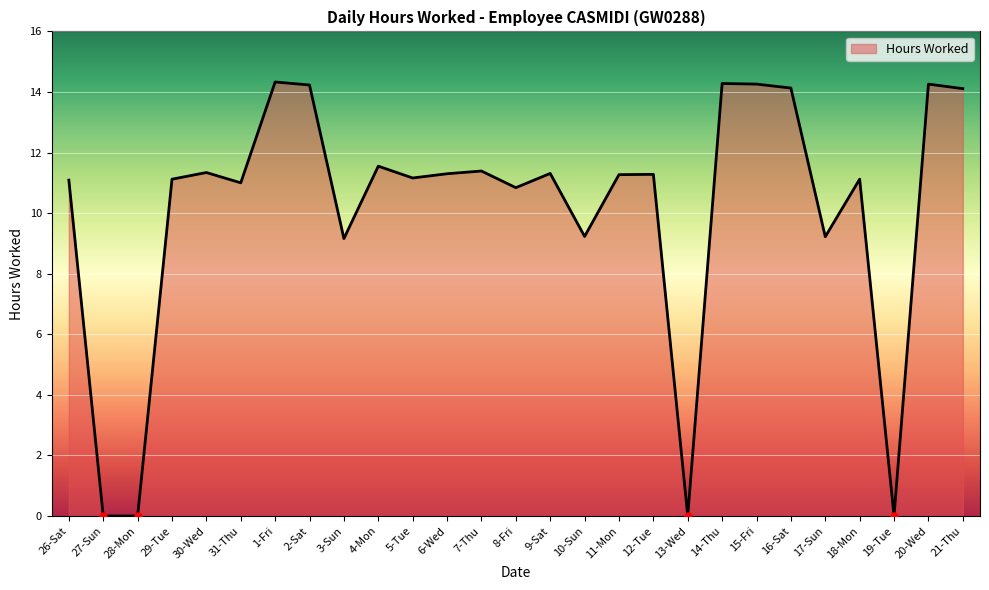

What position from the right is 5-Tue?

17